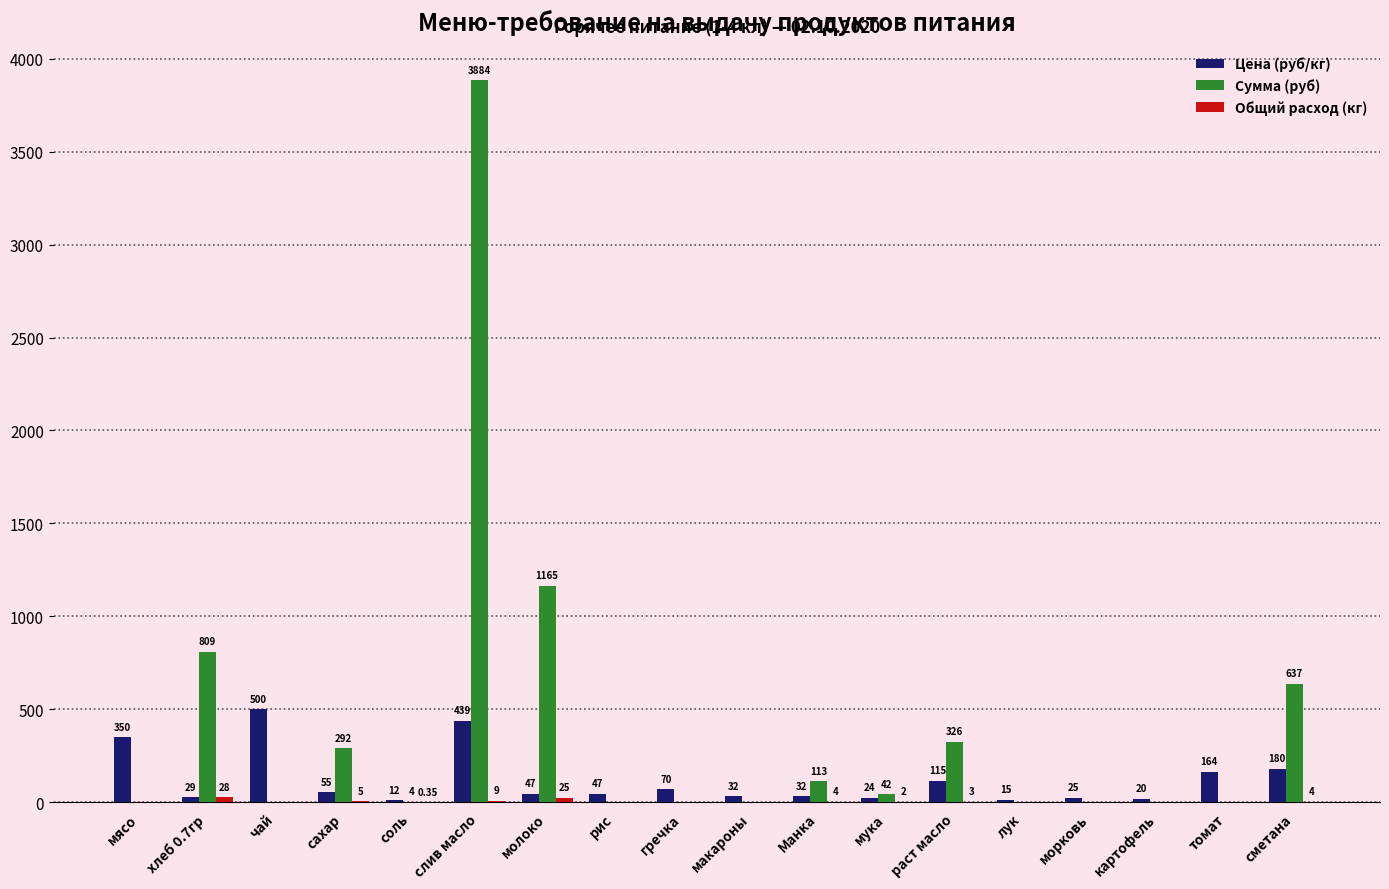

Which series has the largest total across all categories?

Сумма (руб)